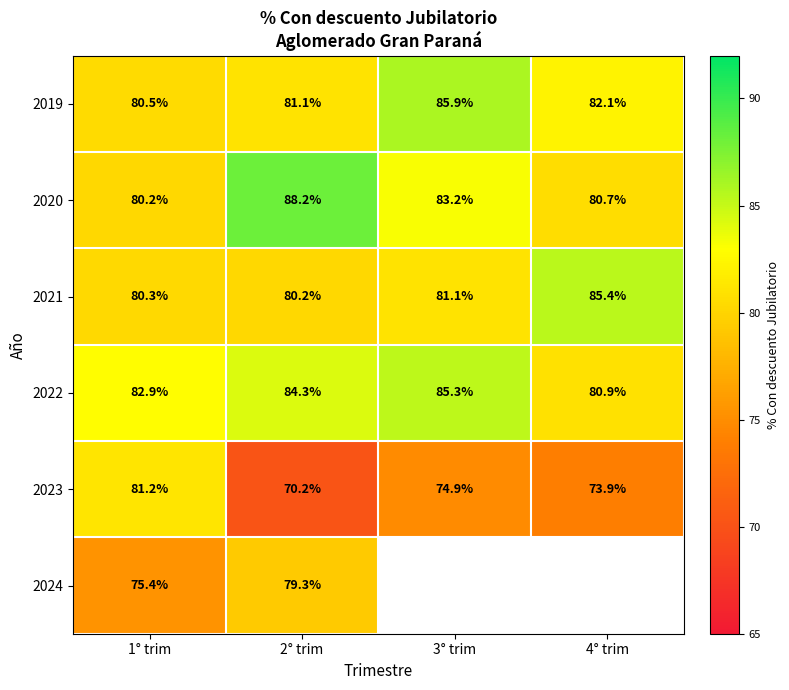

The 2020 series shows 80.7 at 4° trim. True or false?

True